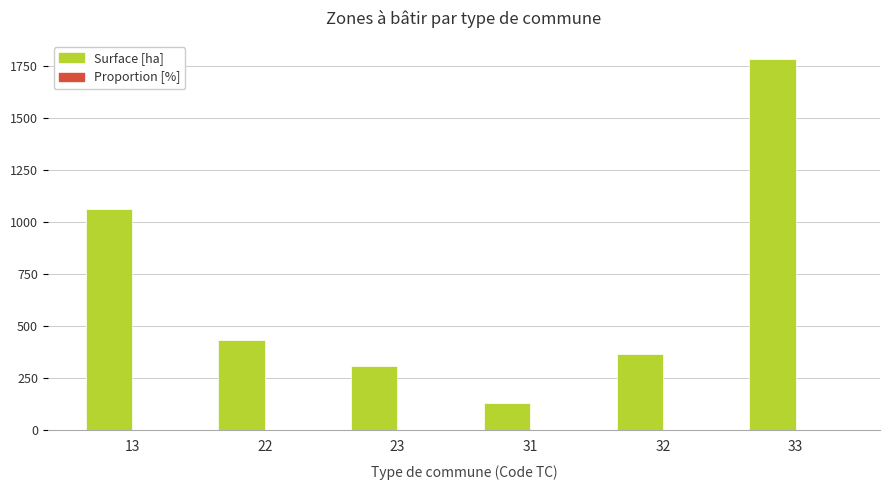

Is it true that Surface [ha] equals 1783.2 at 33?

True